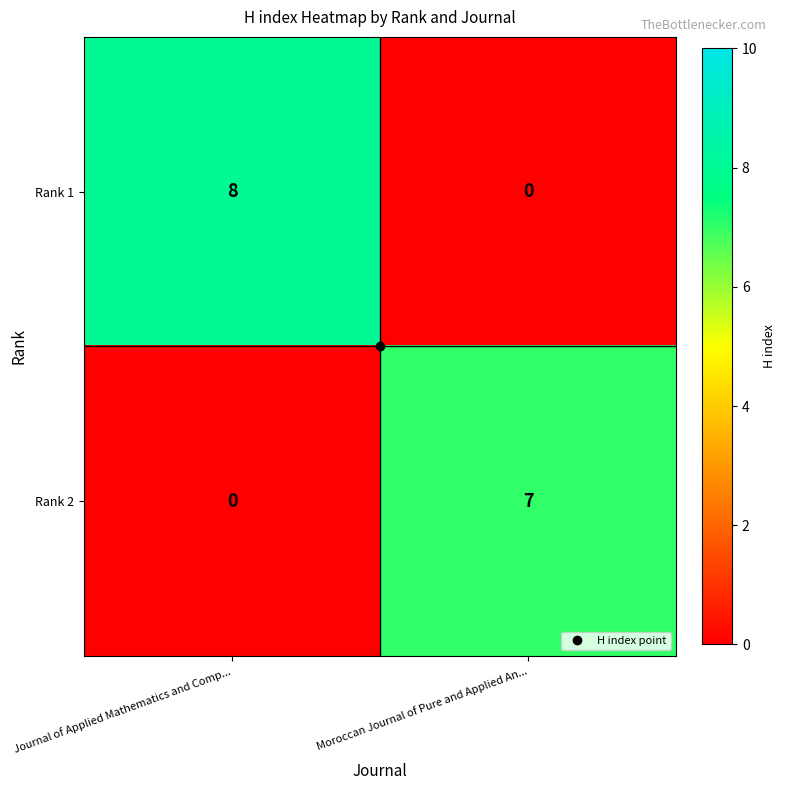

Which category has the highest value in the Rank 1 series?

Journal of Applied Mathematics and Comp...